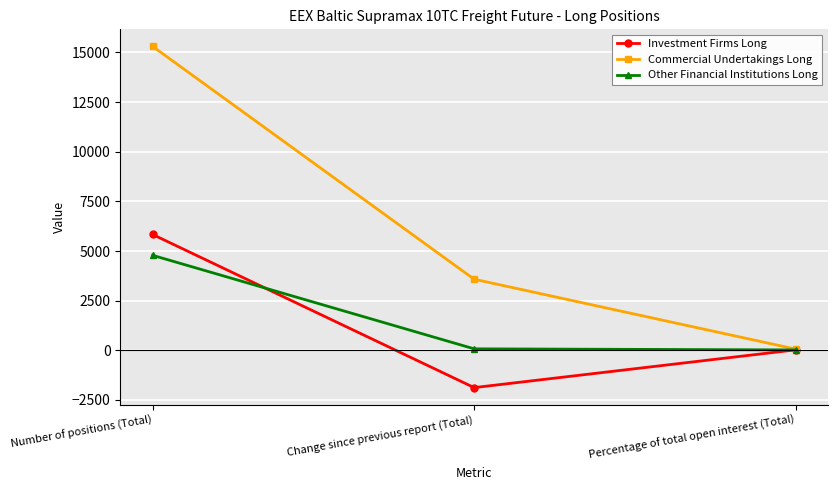

What is the difference between the maximum and minimum values in the Other Financial Institutions Long series?

4764.7